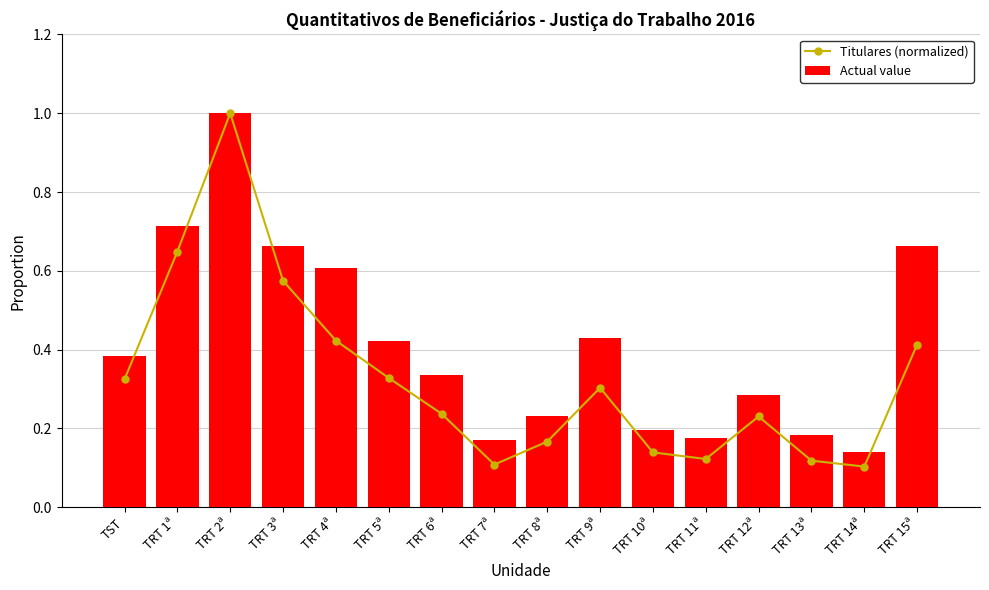

At which label does Titulares (normalized) reach its peak?

TRT 2ª